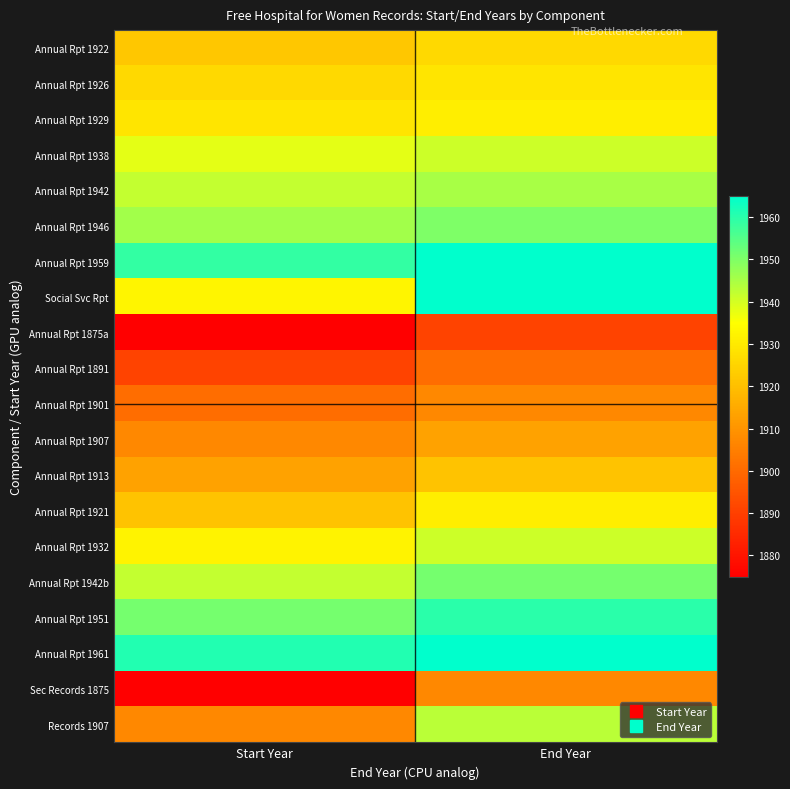

Rank the series at End Year from lowest to highest value.

Annual Rpt 1875a, Annual Rpt 1891, Annual Rpt 1901, Sec Records 1875, Annual Rpt 1907, Annual Rpt 1913, Annual Rpt 1922, Annual Rpt 1926, Annual Rpt 1929, Annual Rpt 1921, Annual Rpt 1938, Annual Rpt 1932, Records 1907, Annual Rpt 1942, Annual Rpt 1946, Annual Rpt 1942b, Annual Rpt 1951, Annual Rpt 1959, Social Svc Rpt, Annual Rpt 1961